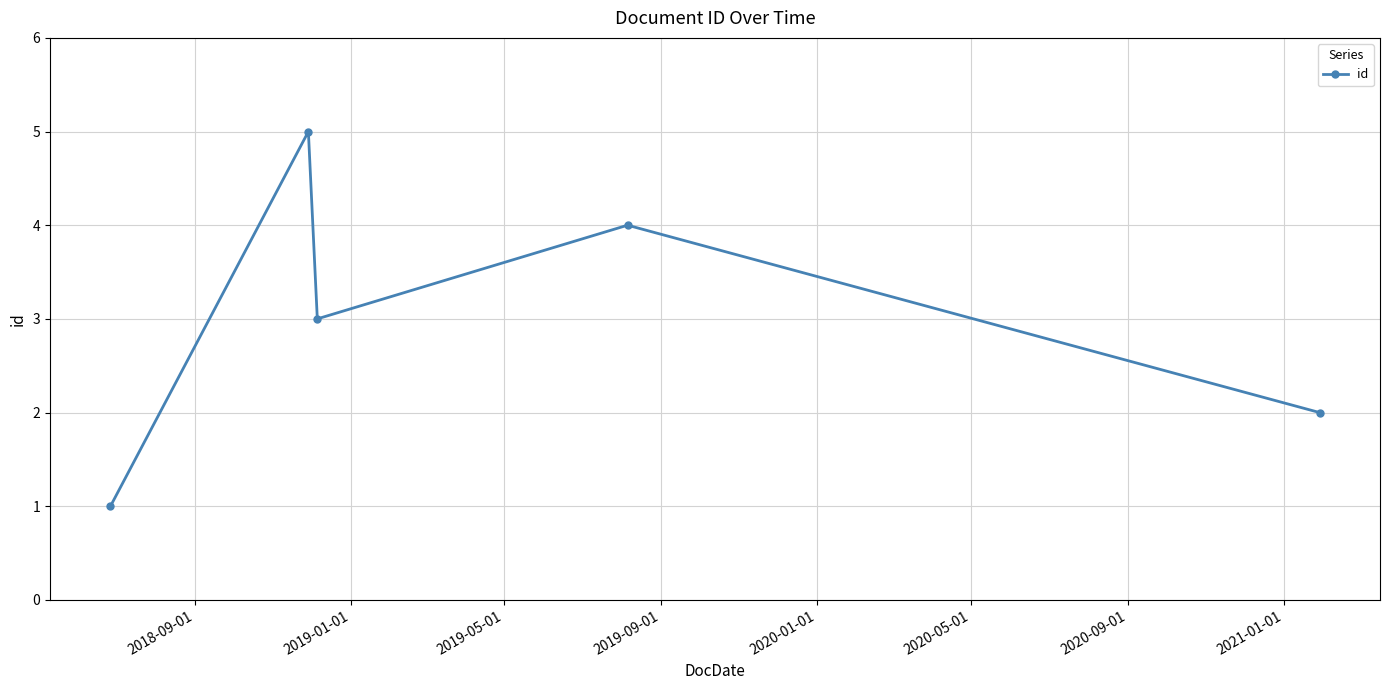

What is the average value?

3